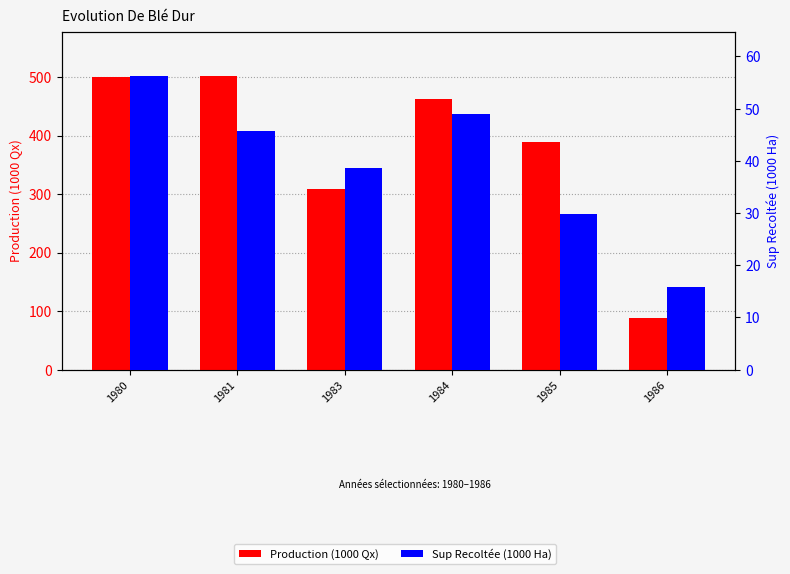

True or false: Production (1000 Qx) has a value of 462.4 at 1984.

True